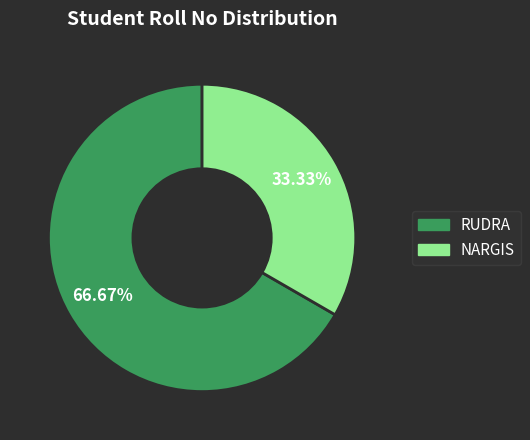

True or false: NARGIS accounts for 33% of the total.

True